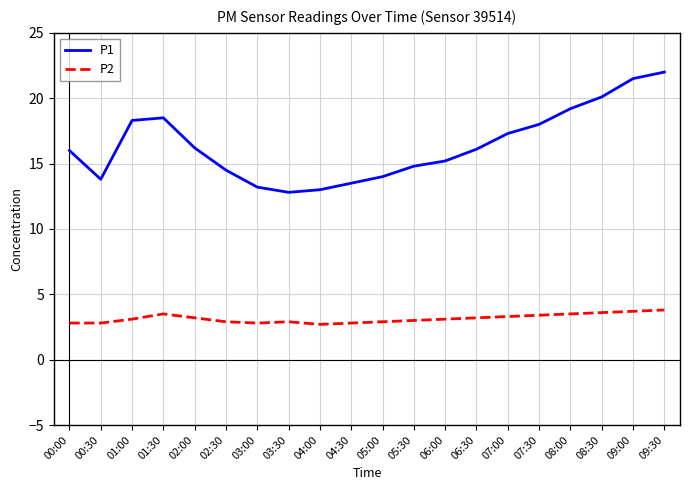

At 03:30, list the series in order from largest to smallest.

P1, P2